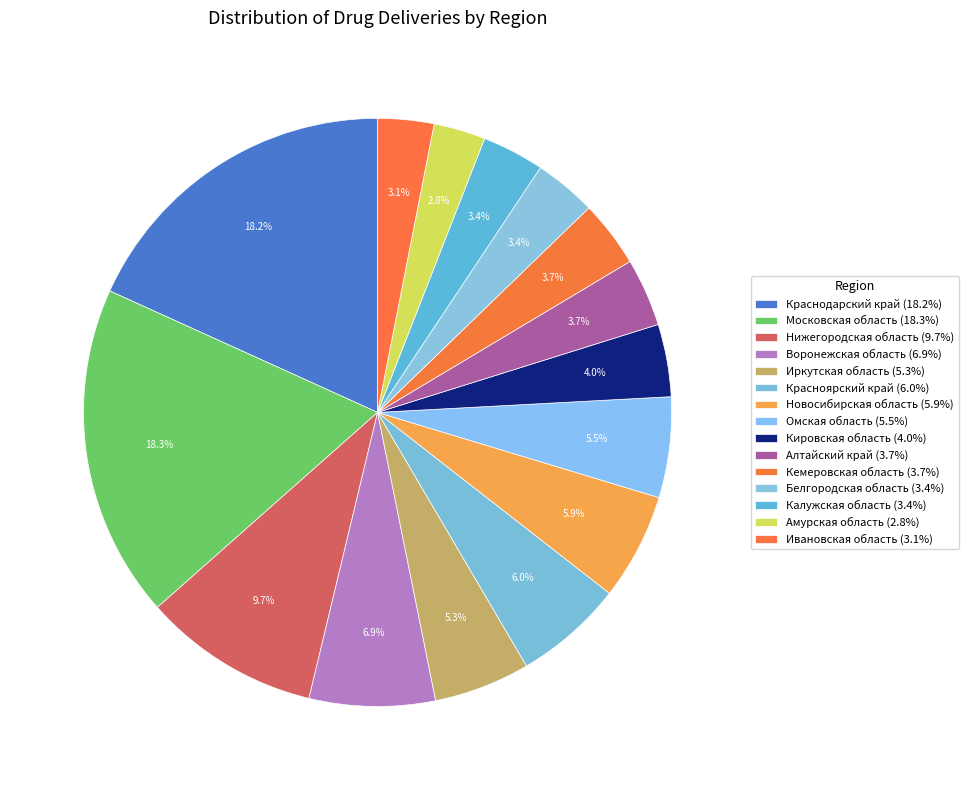

To the nearest percent, what percentage of the pie is Воронежская область?

7%